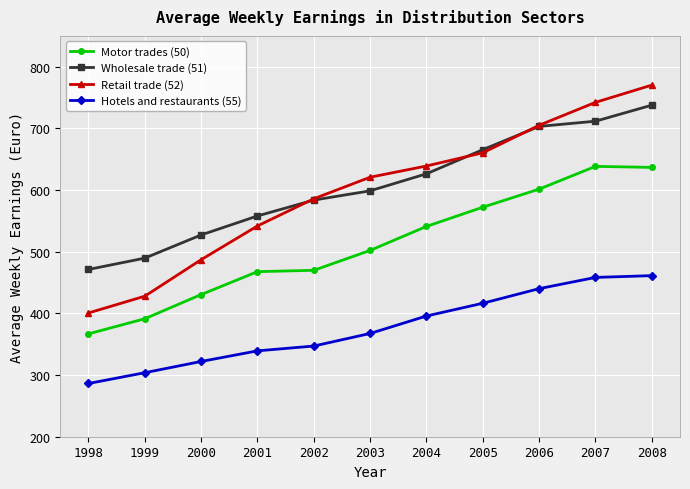

At which category is the sum across all series the highest?

2008